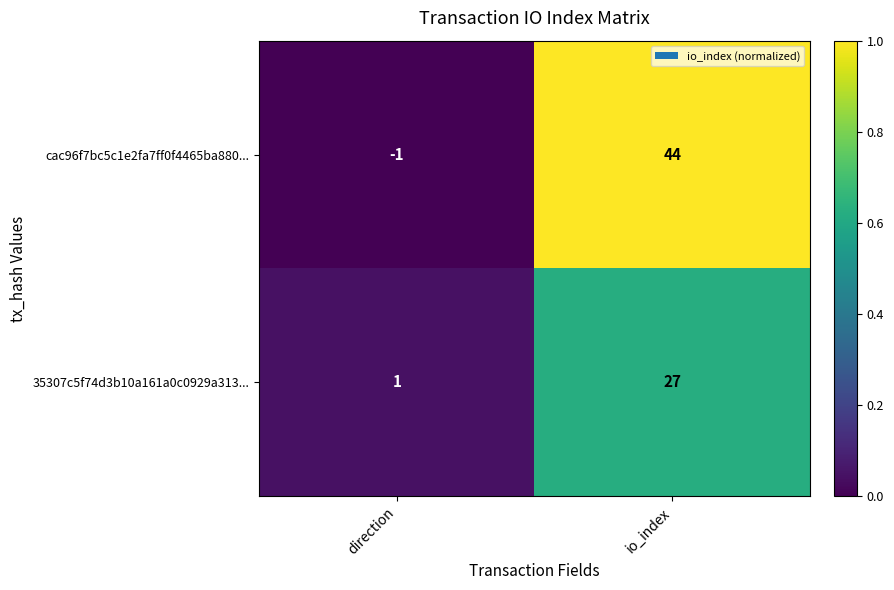

How many series are shown in this chart?

2